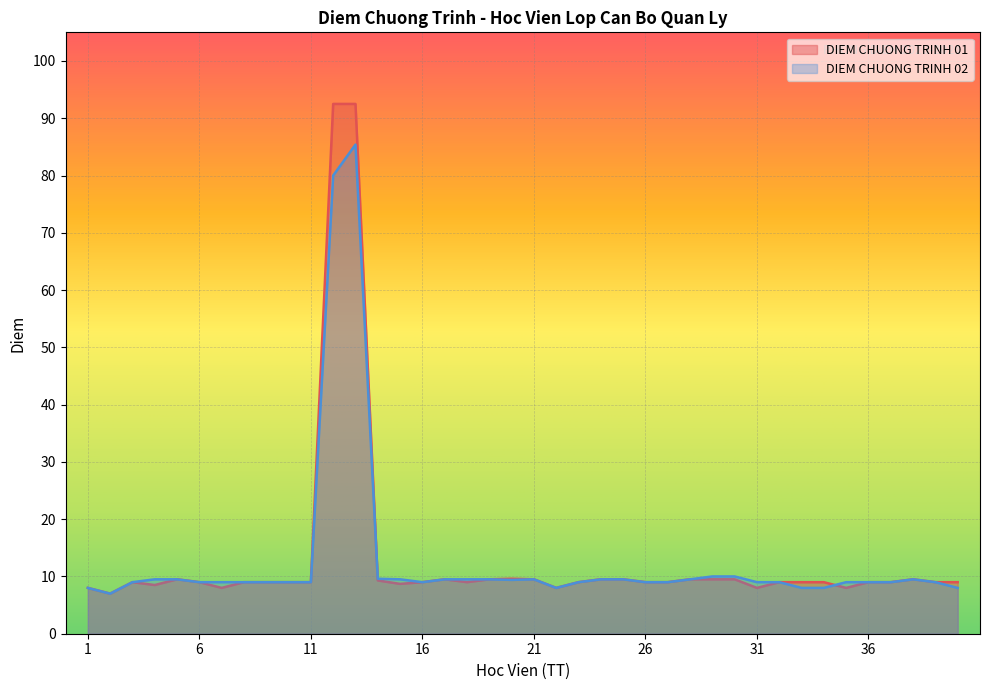

The value of DIEM CHUONG TRINH 01 at 21 is 9.5. True or false?

True